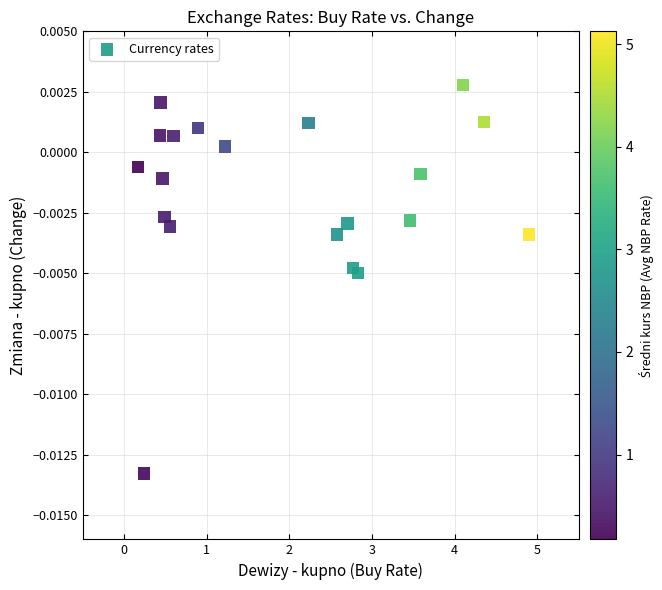

What is the range of X values (max minus min)?

4.7